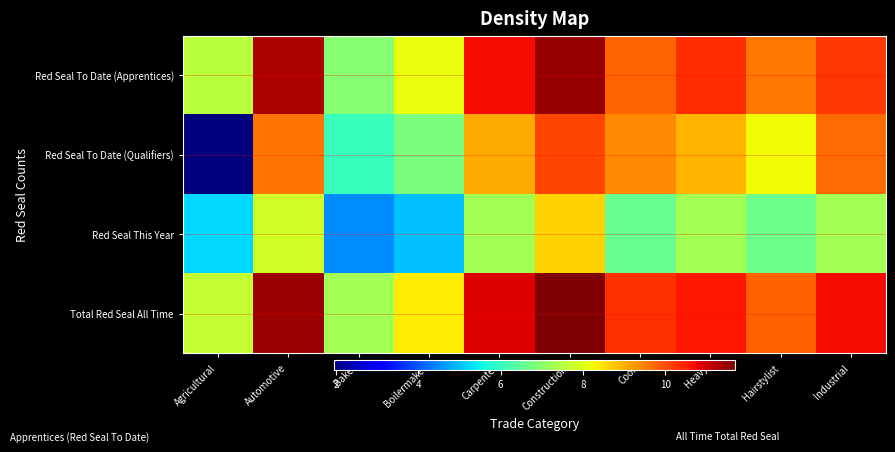

Which series changed the most between Cook and Heavy?

Red Seal This Year